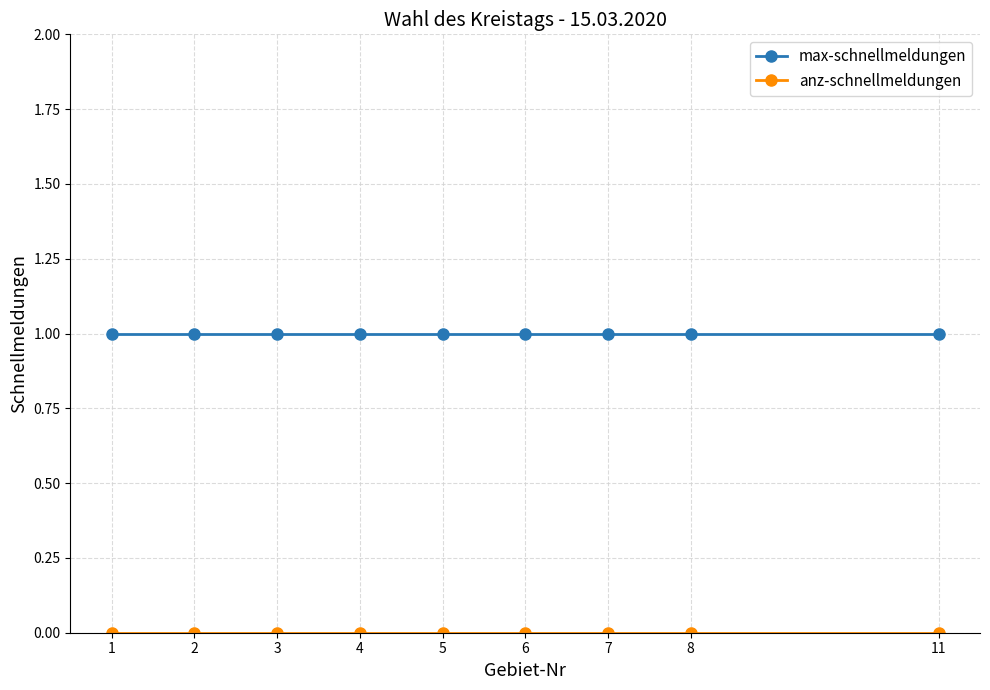

Which series has the largest total across all categories?

max-schnellmeldungen